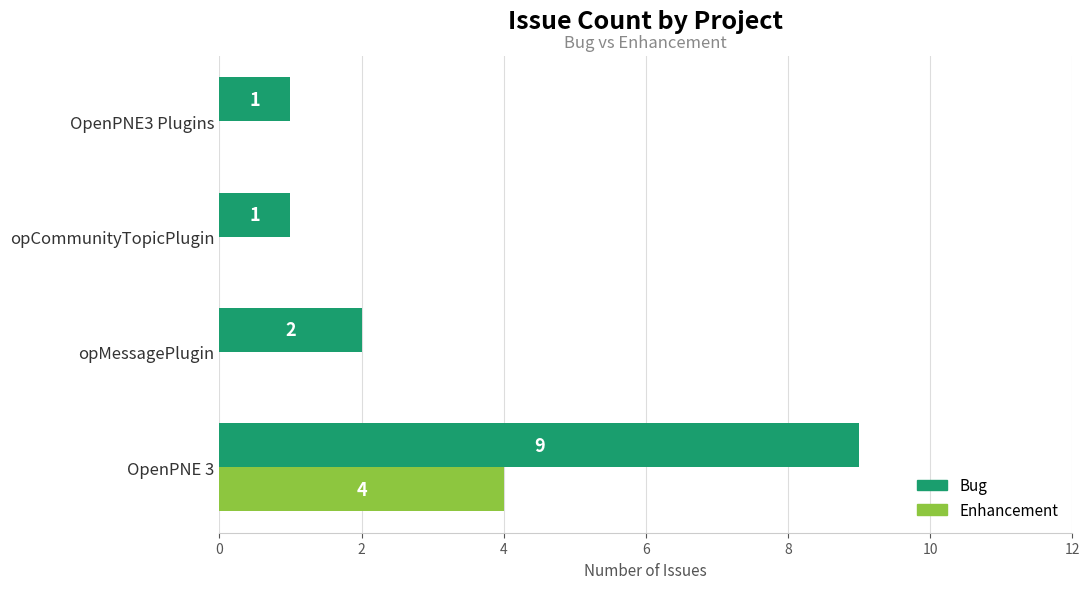

Is the value of Enhancement at opCommunityTopicPlugin greater than the value of Bug at OpenPNE 3?

No